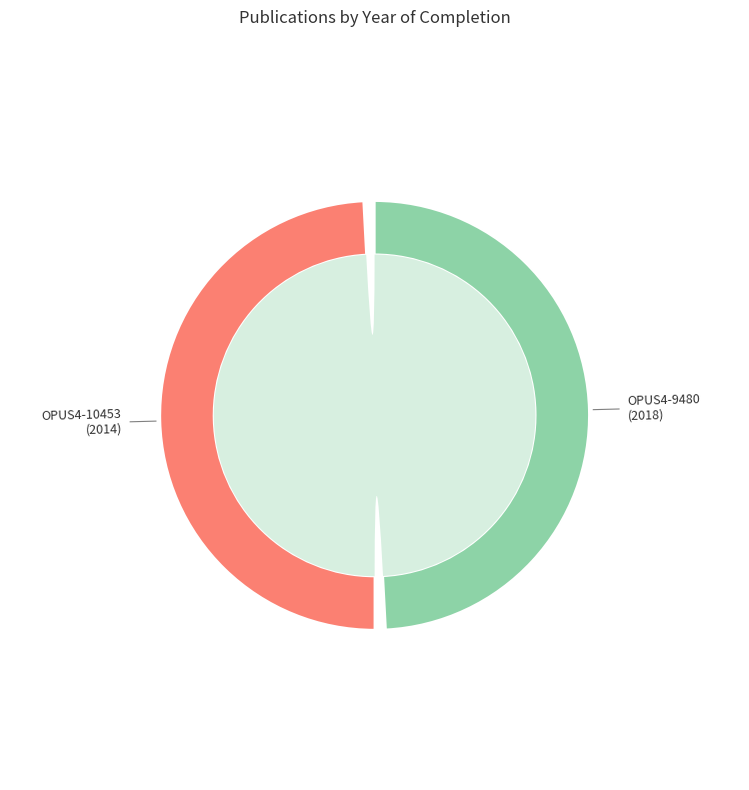

The OPUS4-10453 slice represents 63% of the pie. True or false?

False